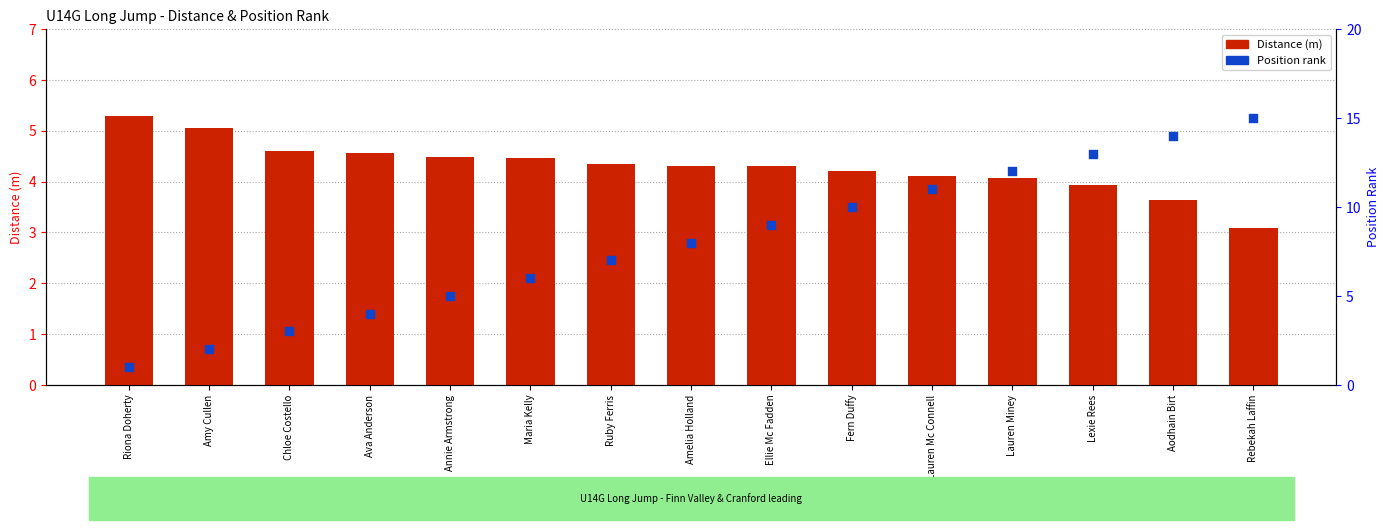

At which category is the sum across all series the highest?

Rebekah Laffin